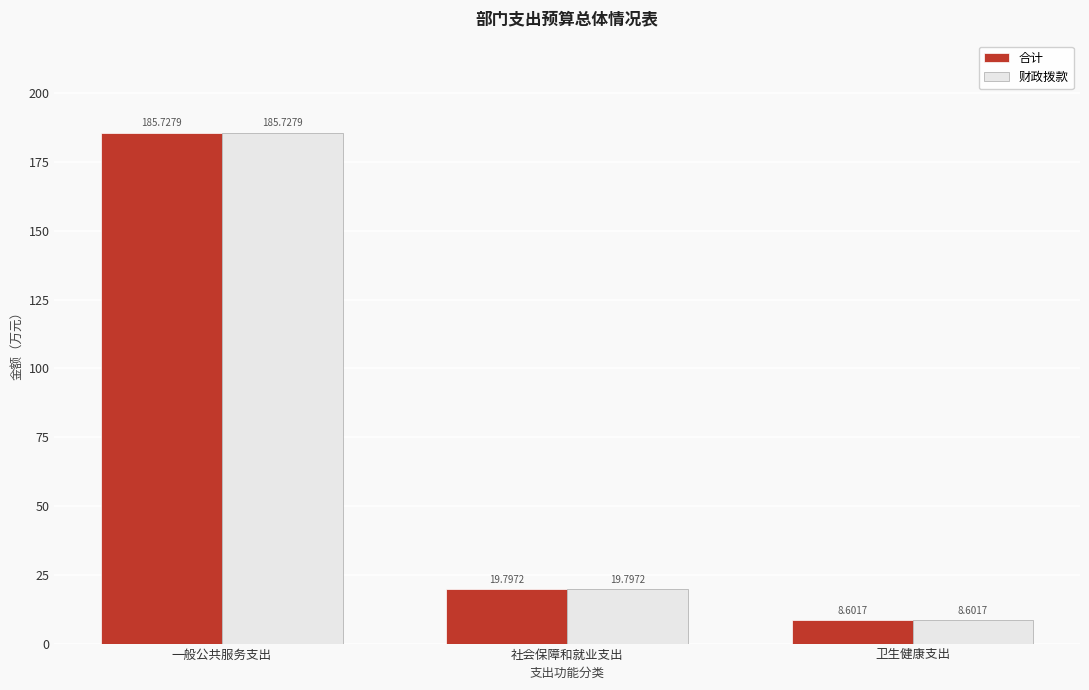

What is the highest value of the 财政拨款 series?

185.7